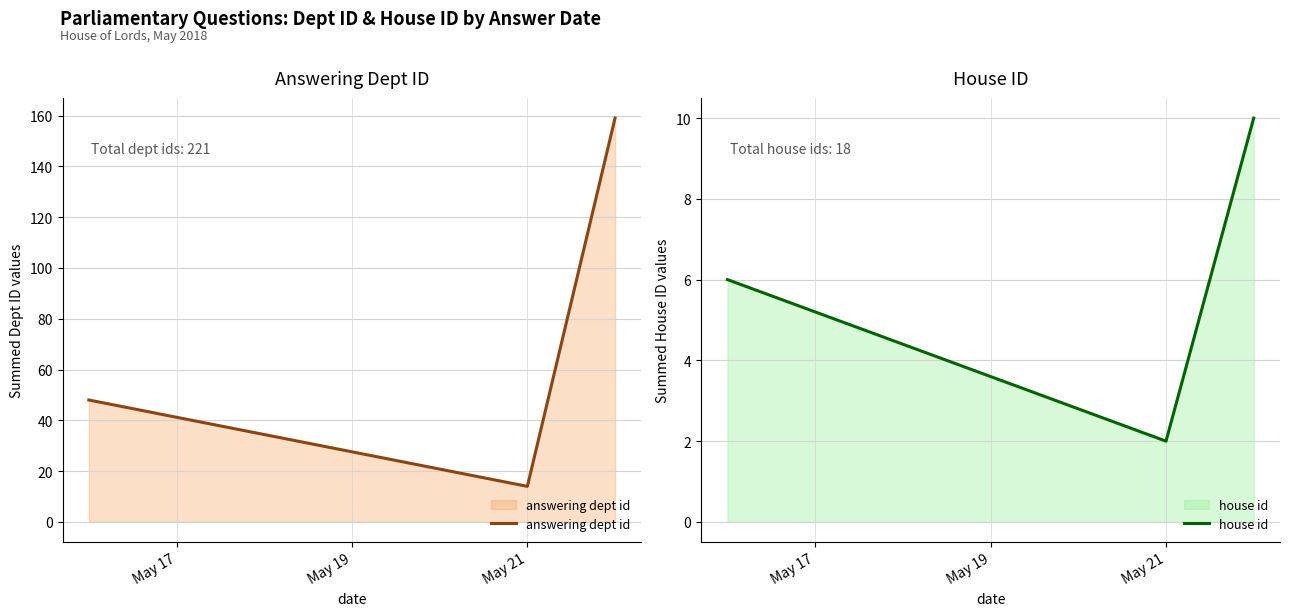

Reading left to right, extract all data points from this chart.

answering dept id: 48	14	159
house id: 6	2	10